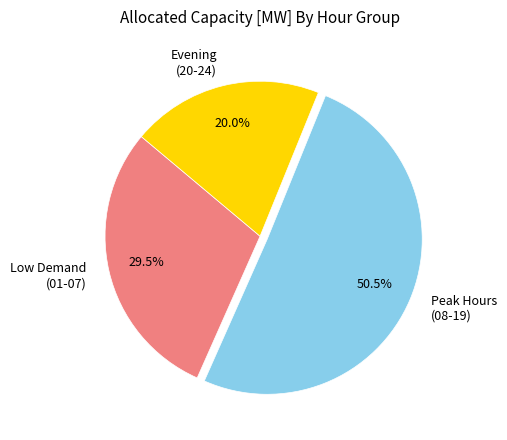

Is there a majority slice in this chart?

Yes